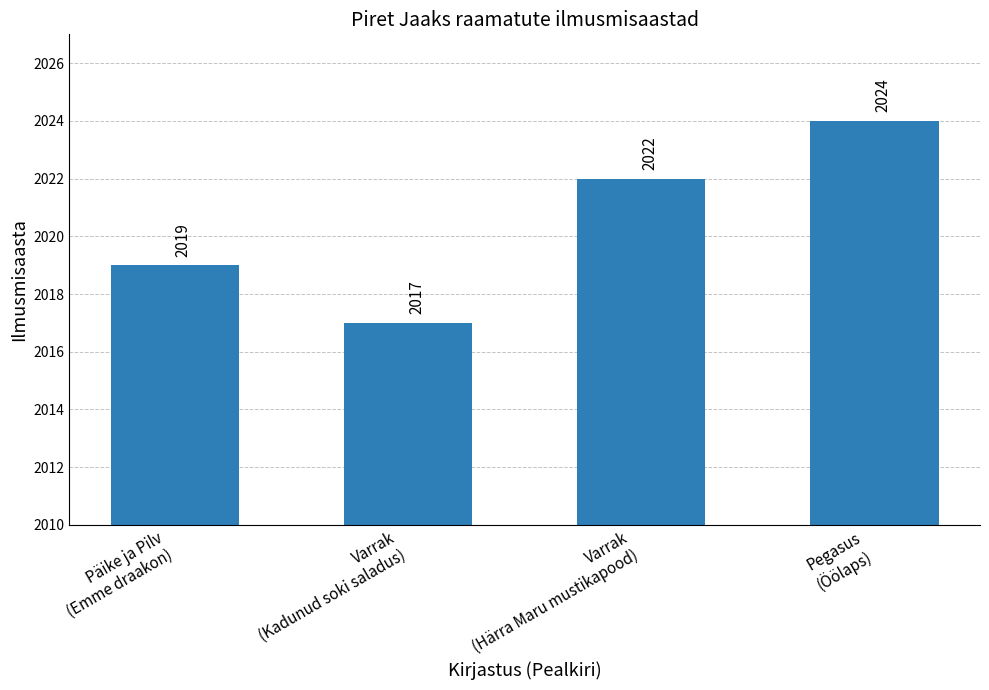

Between Päike ja Pilv
(Emme draakon) and Varrak
(Kadunud soki saladus), which is larger?

Päike ja Pilv
(Emme draakon)